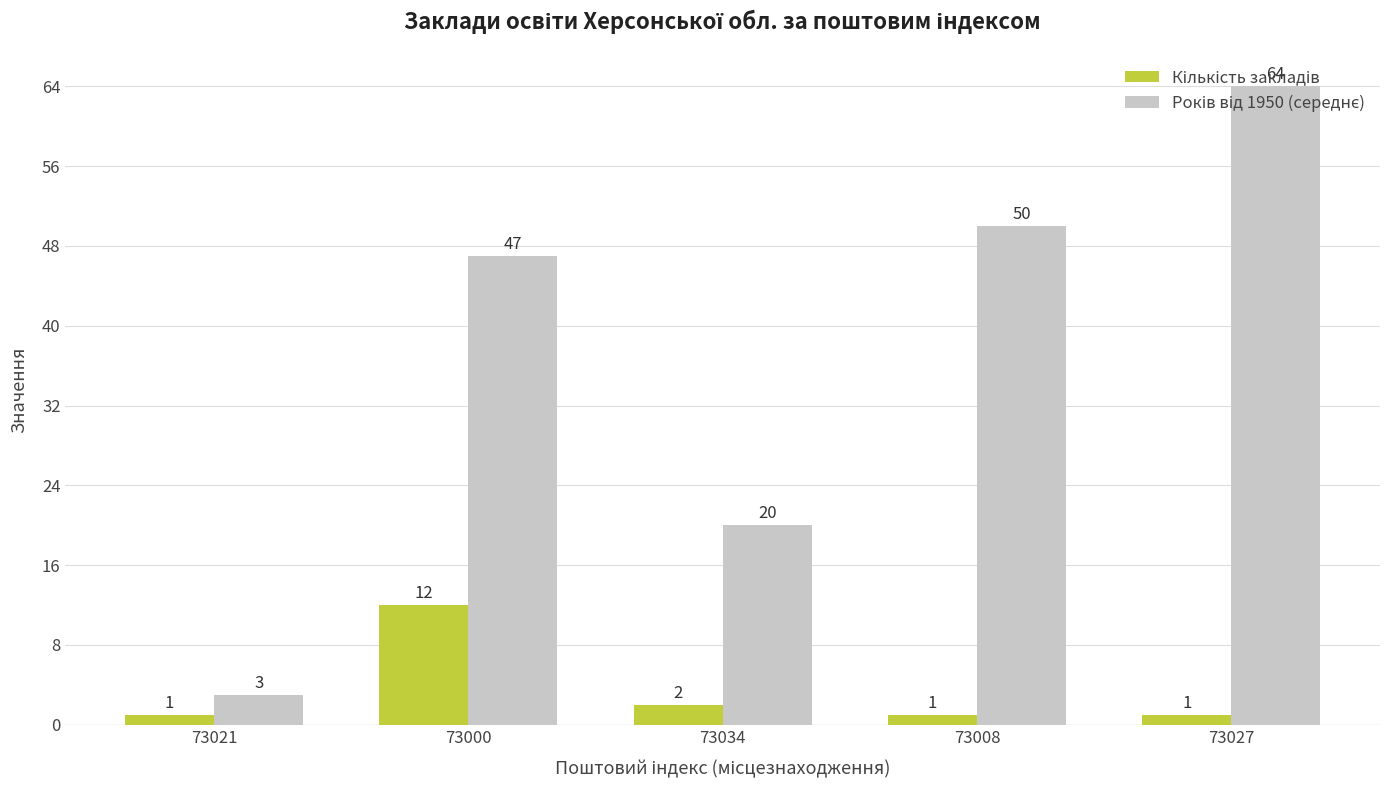

At how many categories does at least one series exceed 46?

3